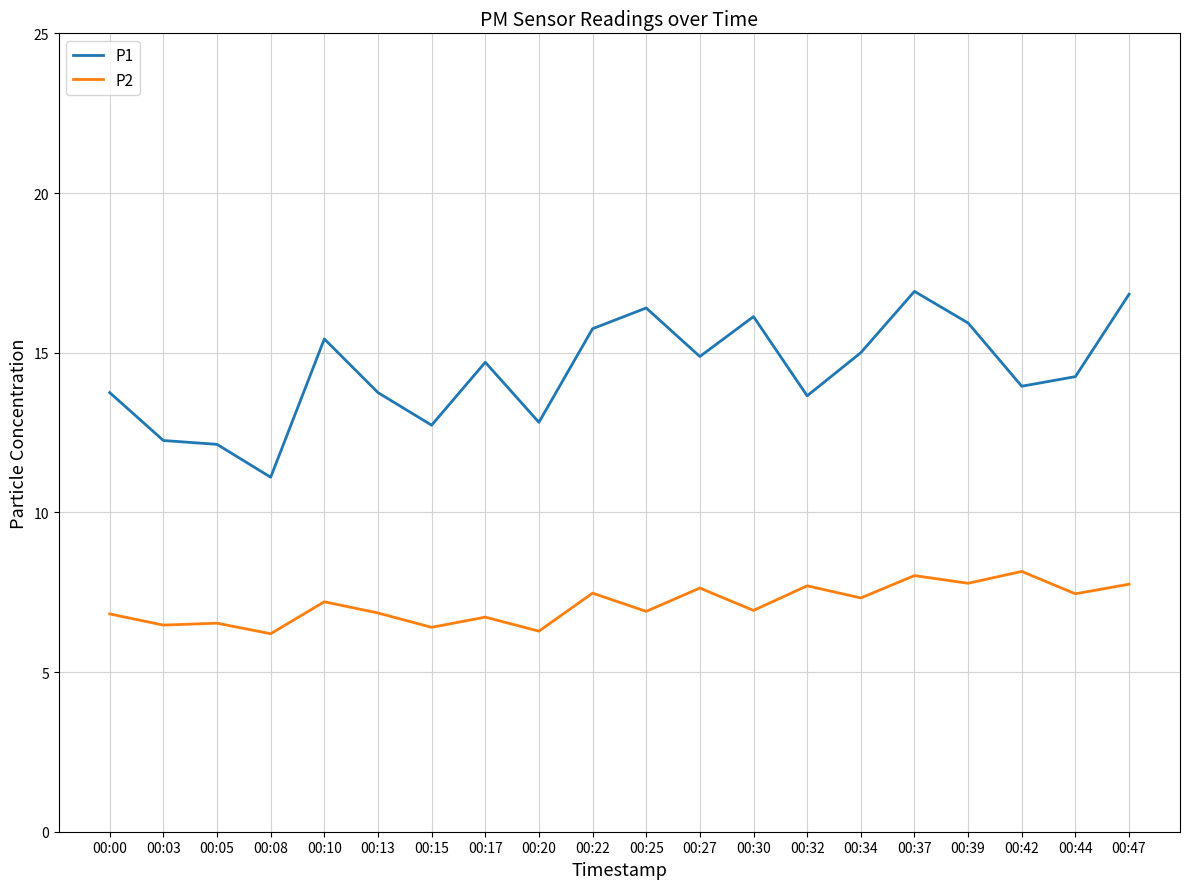

Rank the series by their average value, from highest to lowest.

P1, P2